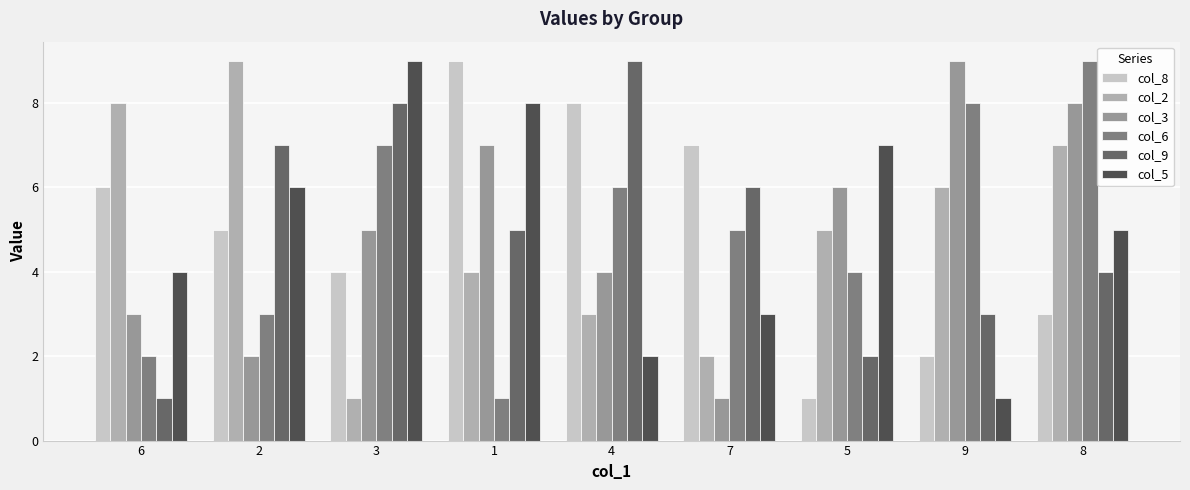

Rank the categories by col_6 value from highest to lowest.

8, 9, 3, 4, 7, 5, 2, 6, 1